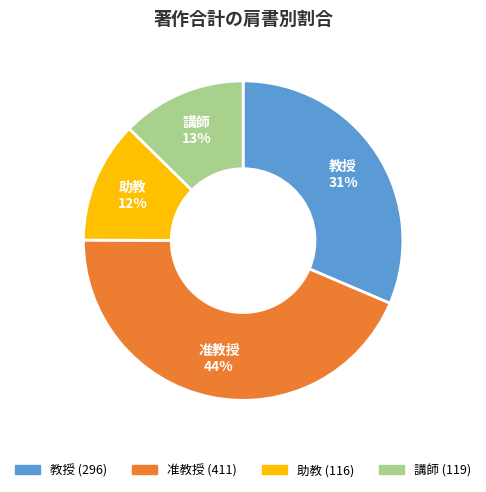

To the nearest percent, what portion does 助教 represent?

12%